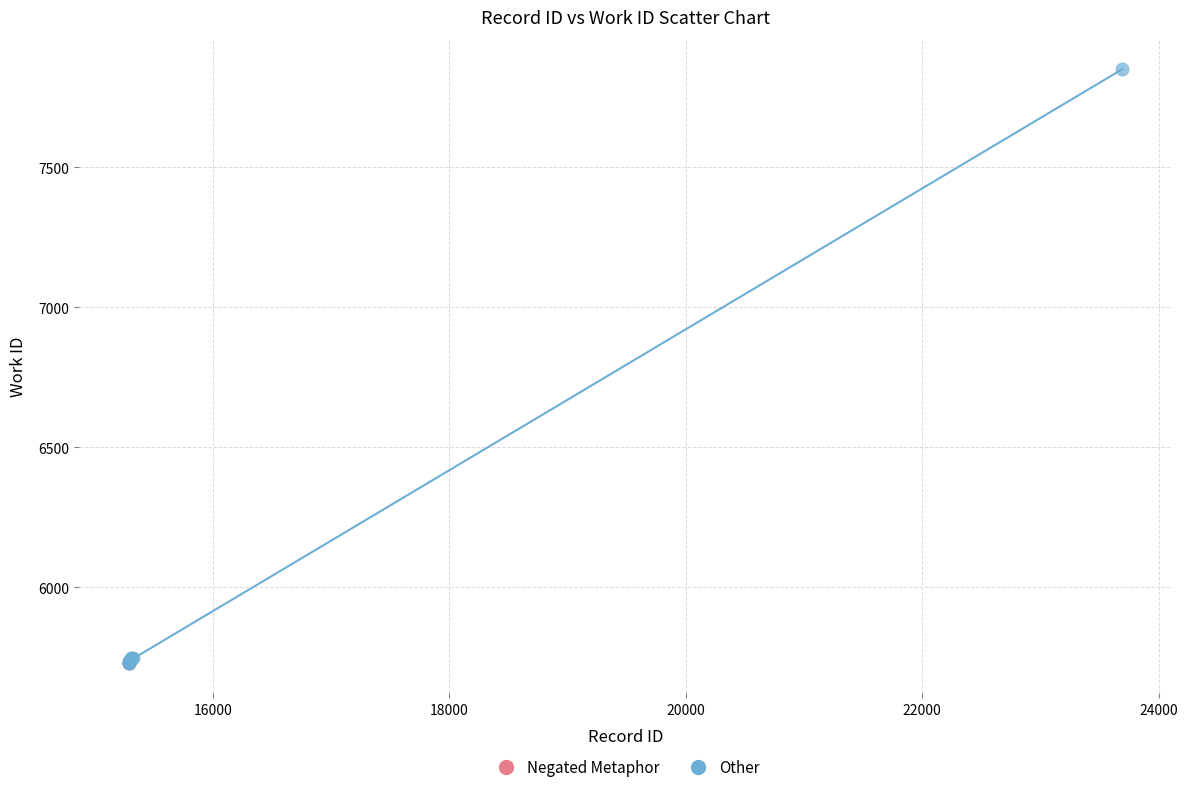

What are all the series names shown in the legend?

Negated Metaphor, Other